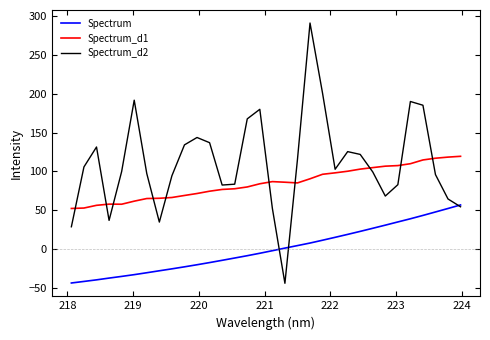

Which series has the largest total across all categories?

Spectrum_d2